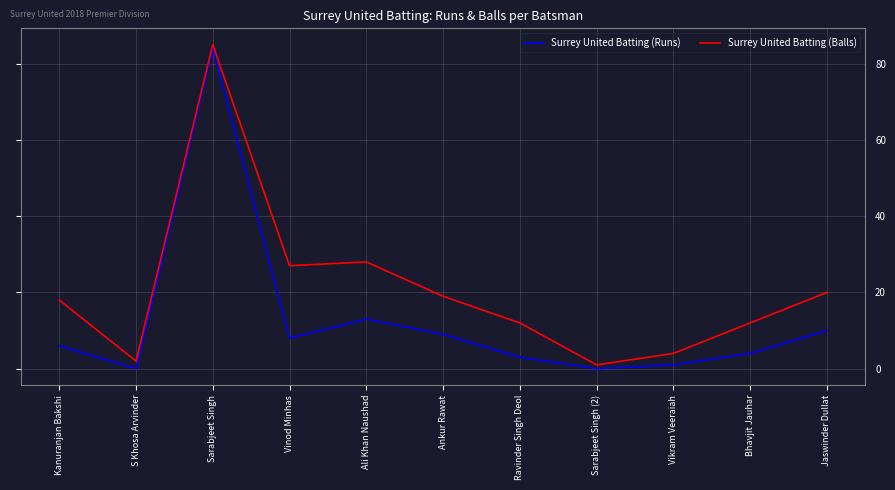

Reading left to right, what are all the values shown in this chart?

Surrey United Batting (Runs): 6	0	84	8	13	9	3	0	1	4	10
Surrey United Batting (Balls): 18	2	85	27	28	19	12	1	4	12	20